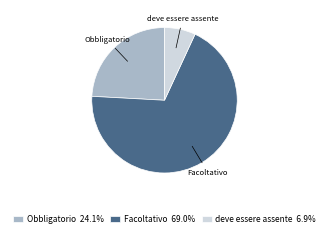

Is Facoltativo the majority of the pie?

Yes